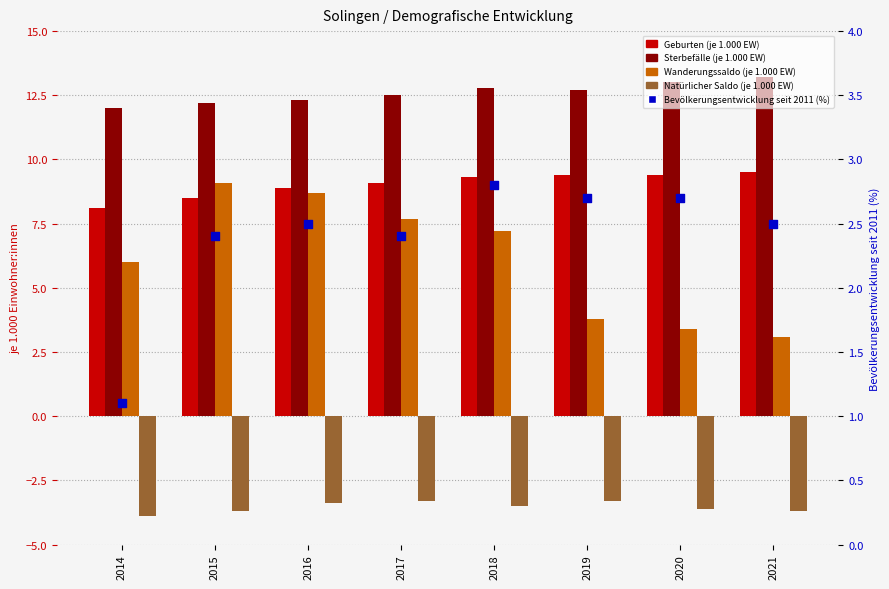

At how many categories does at least one series exceed 8?

8